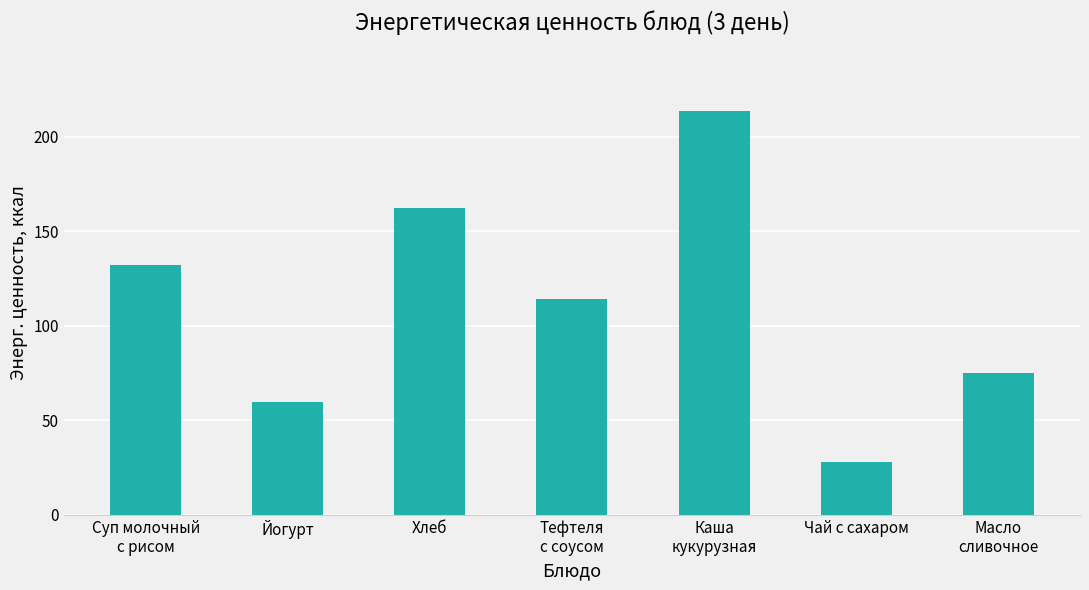

Reading left to right, list all the values displayed in this chart.

132.4	60.0	162.2	114.4	213.6	28.0	75.0